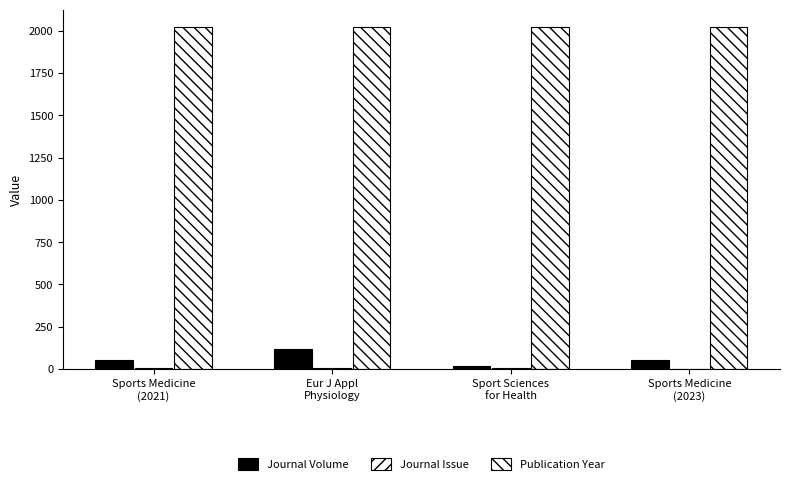

What is the difference between the maximum and minimum values in the Journal Issue series?

5